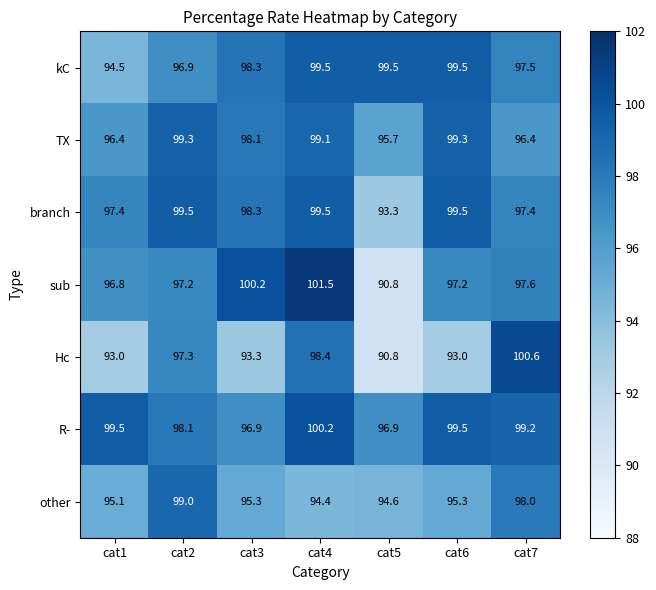

Which series changed the most between cat1 and cat2?

Hc